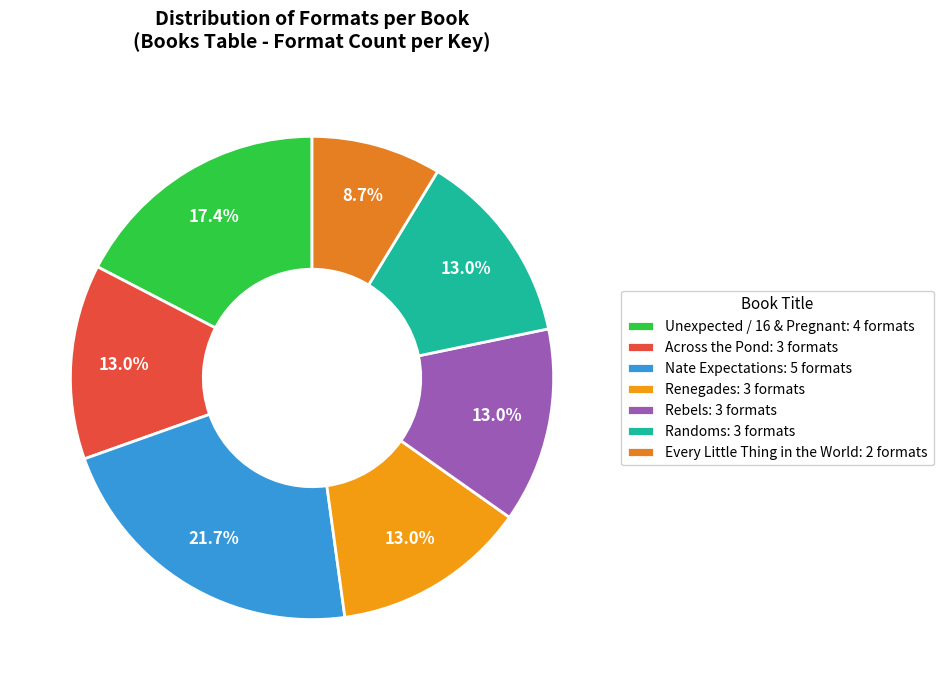

What is the smallest slice in the pie chart?

Every Little Thing in the World